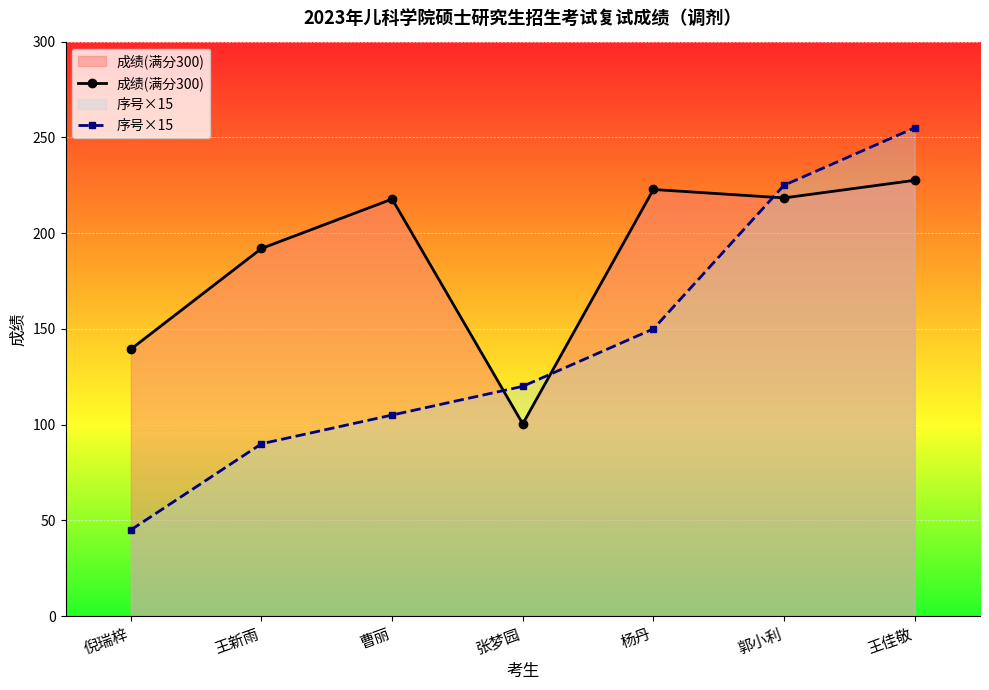

What is the label of the 6th point from the left?

郭小利